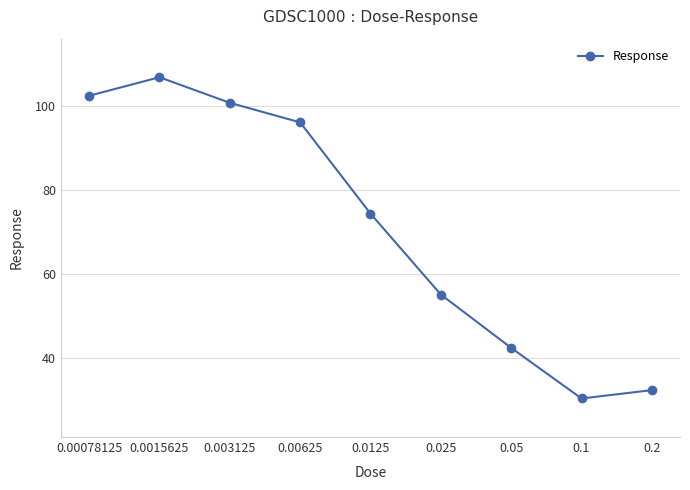

Reading right to left, extract all data points from this chart.

32.4	30.4	42.4	55.1	74.4	96.1	100.7	106.8	102.4